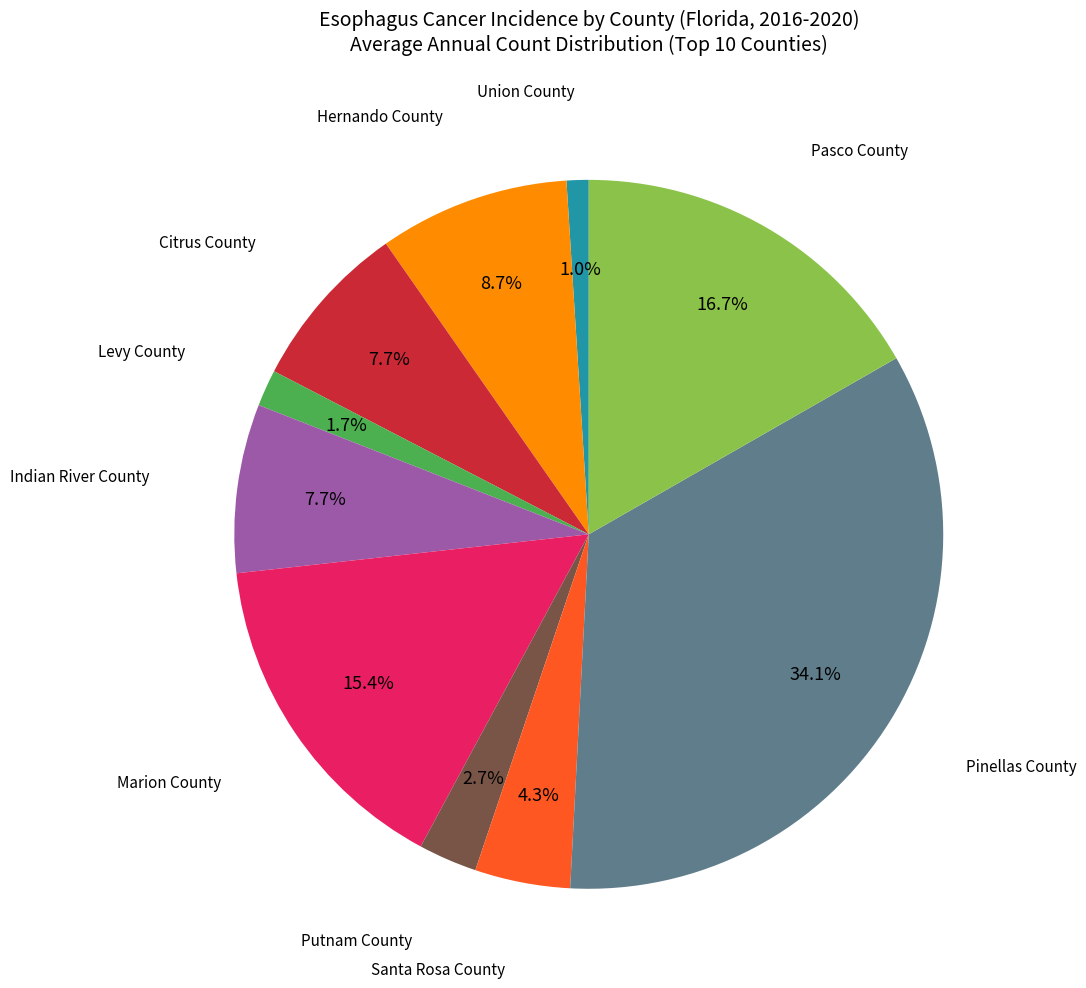

Is there any slice that represents more than half of the pie?

No